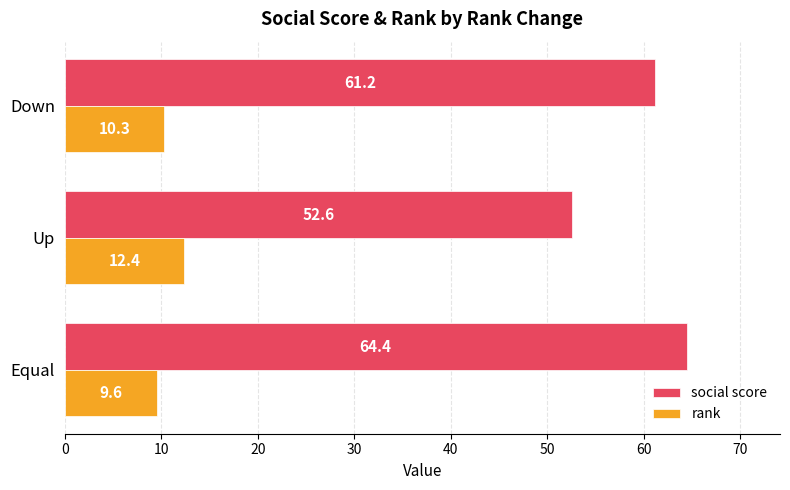

At how many categories does at least one series exceed 44?

3